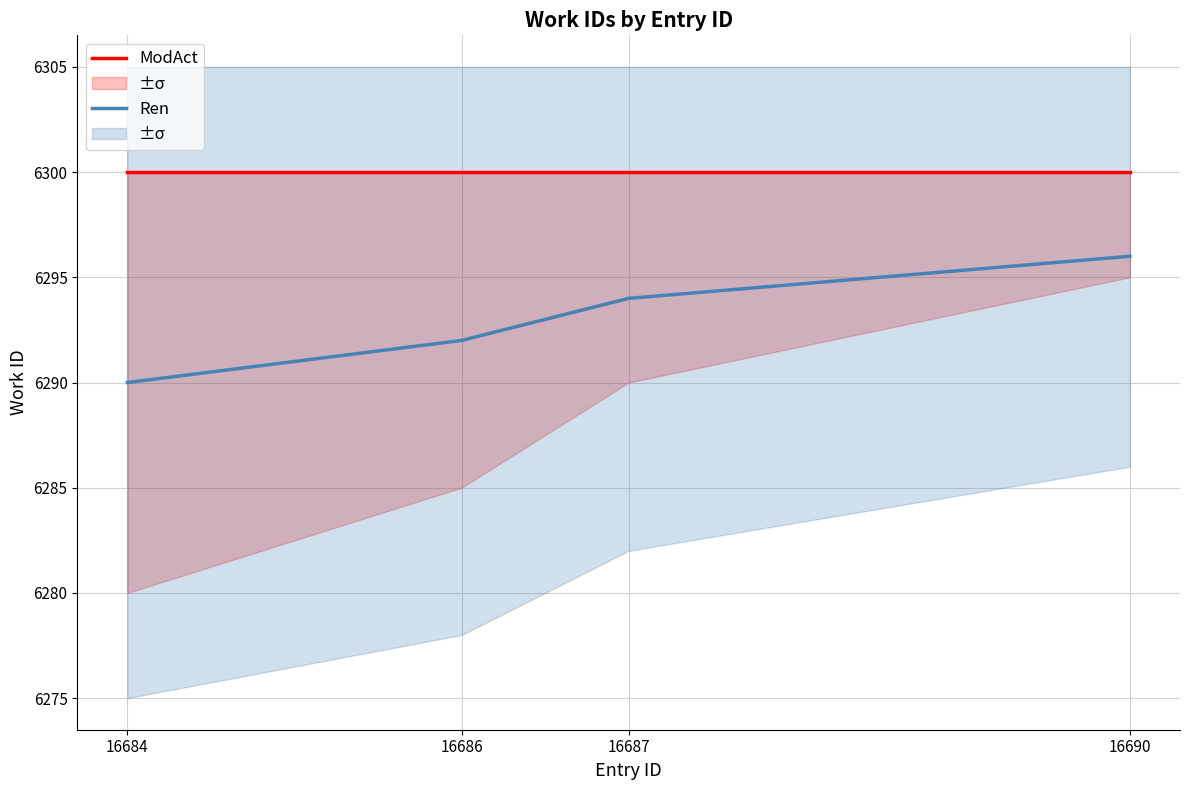

What is the difference between the maximum and minimum values in the Ren series?

6